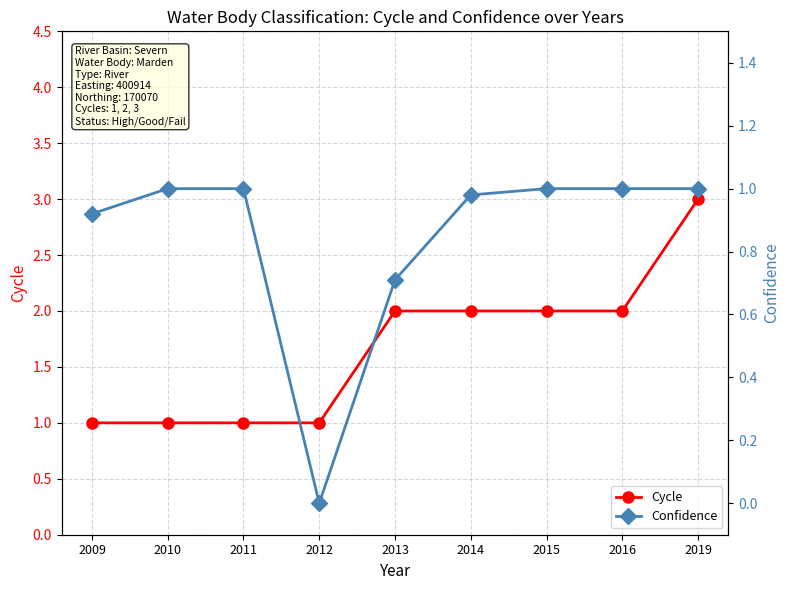

Is it true that Cycle equals 2.0 at 2014?

True